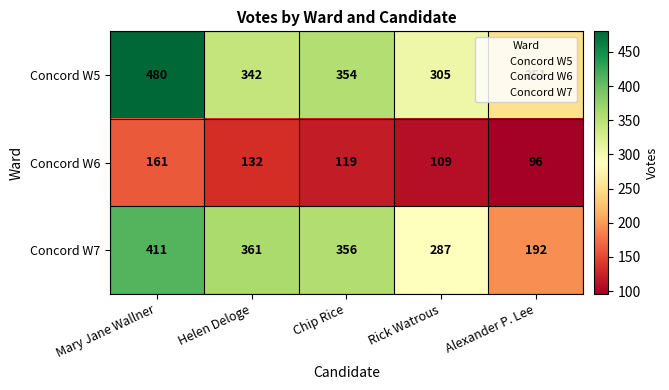

Is it true that Concord W5 equals 594 at Chip Rice?

False